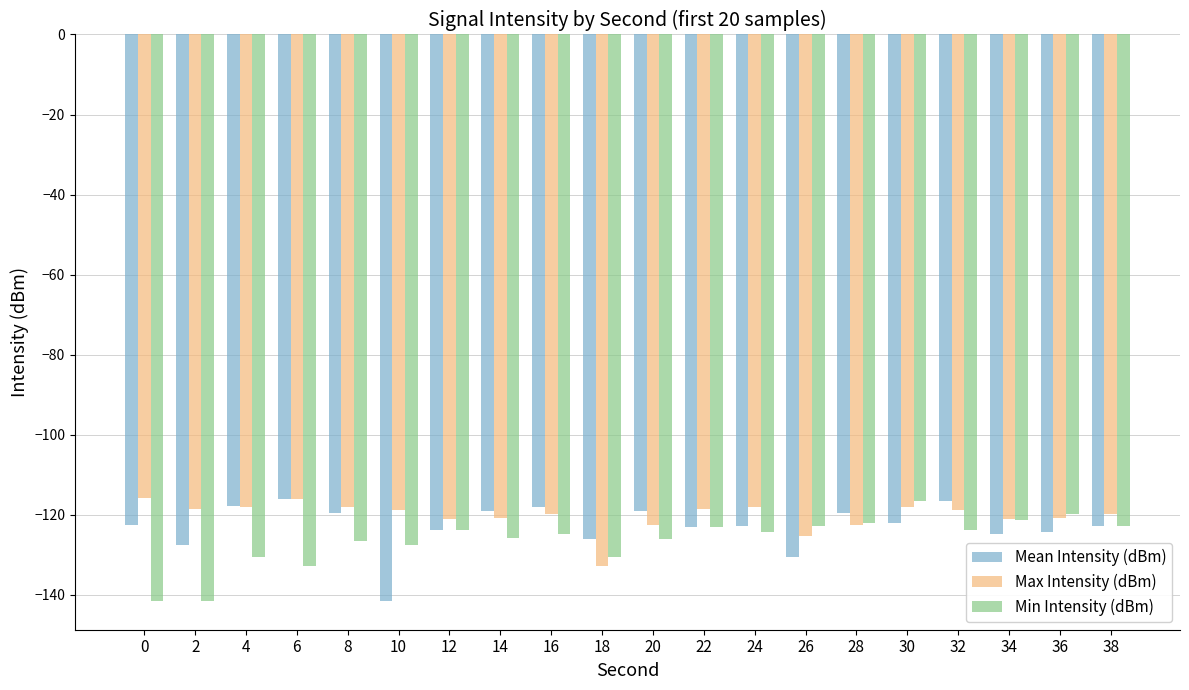

What is the difference between the maximum and minimum values in the Mean Intensity (dBm) series?

25.6